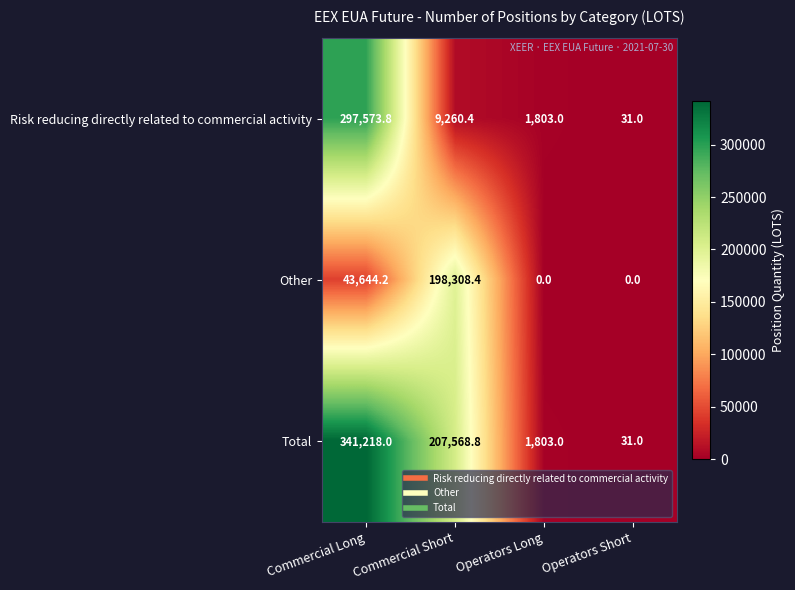

Which series has the widest spread of values?

Total